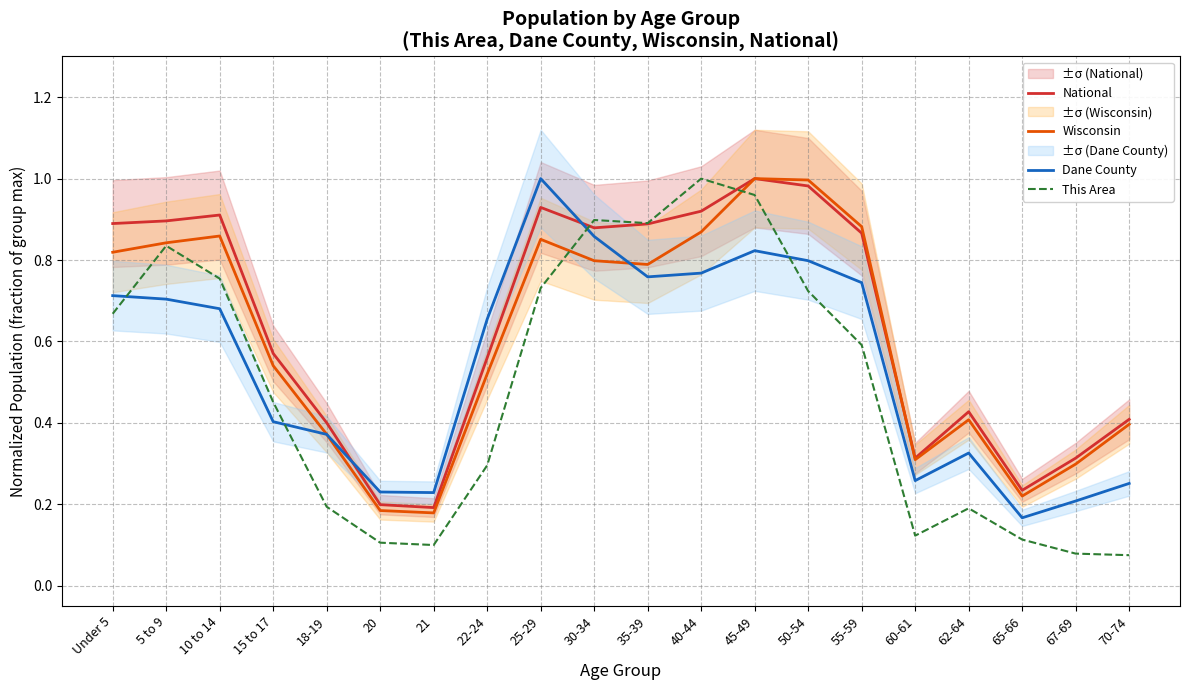

At which category is the sum across all series the highest?

45-49